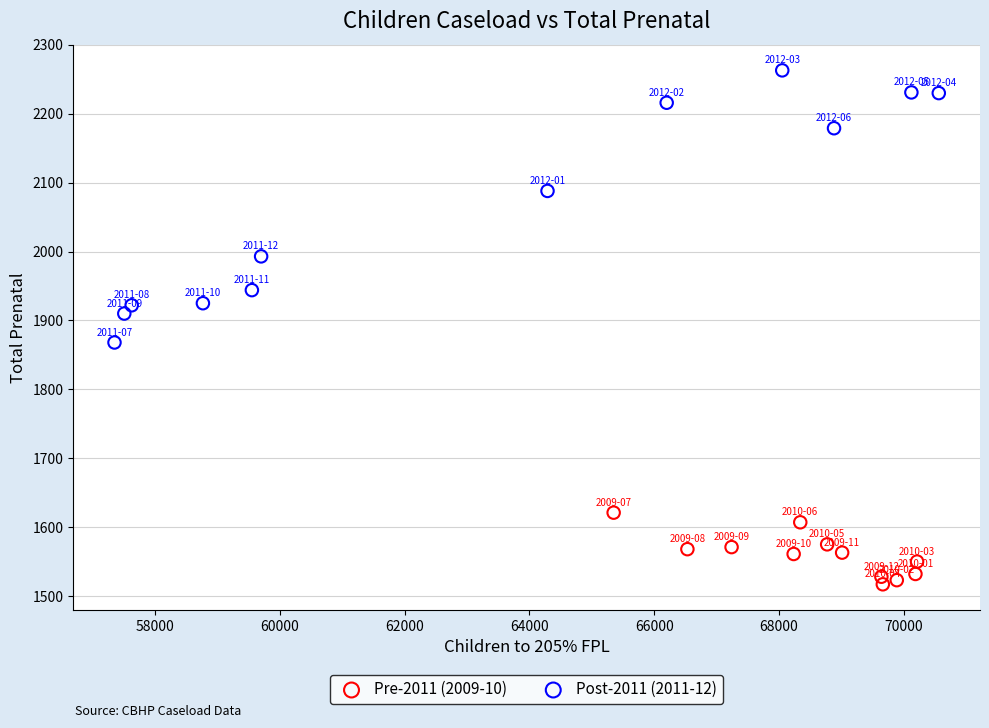

Which series reaches the minimum Y coordinate?

Pre-2011 (2009-10)